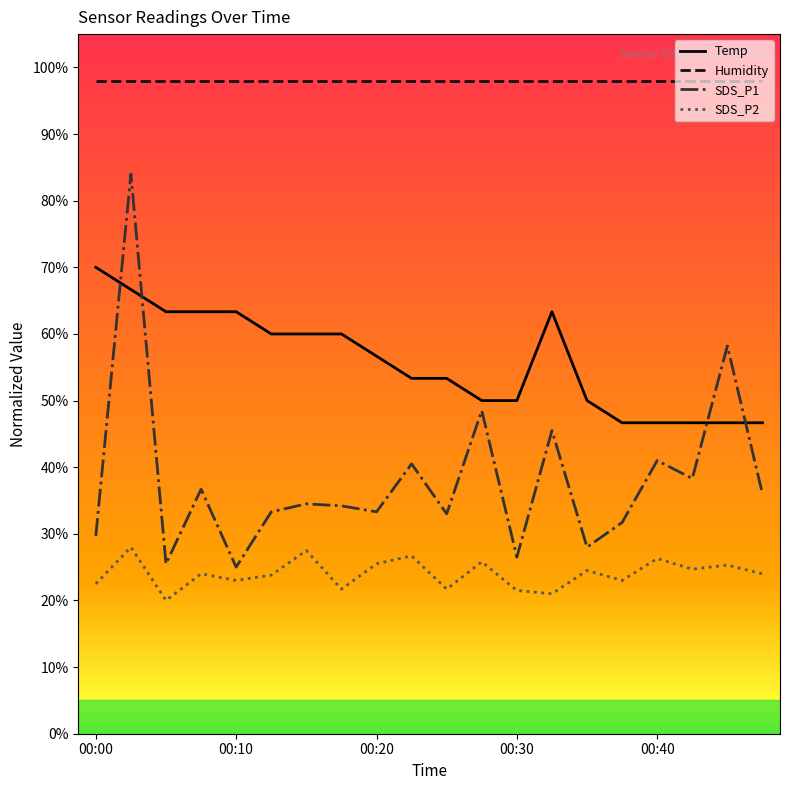

Which series has the largest total across all categories?

Humidity